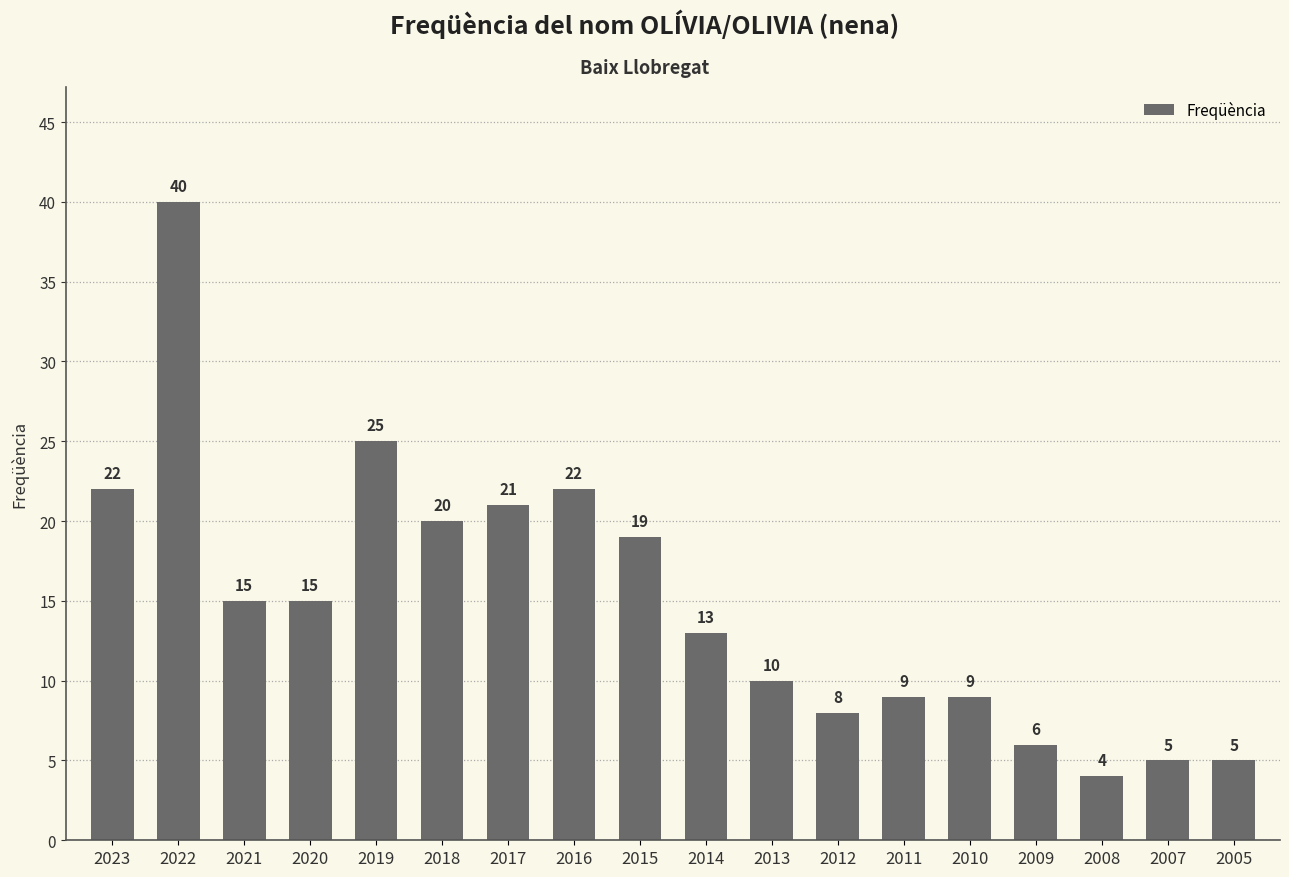

Count the number of categories in the chart.

18